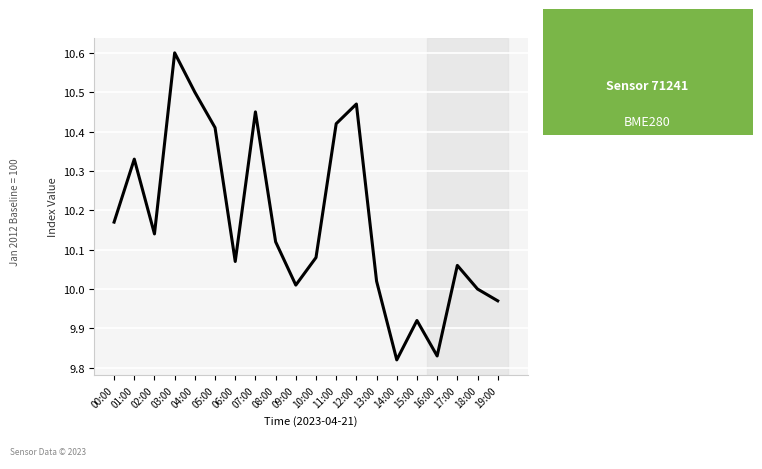

At which label is the value closest to 10?

18:00